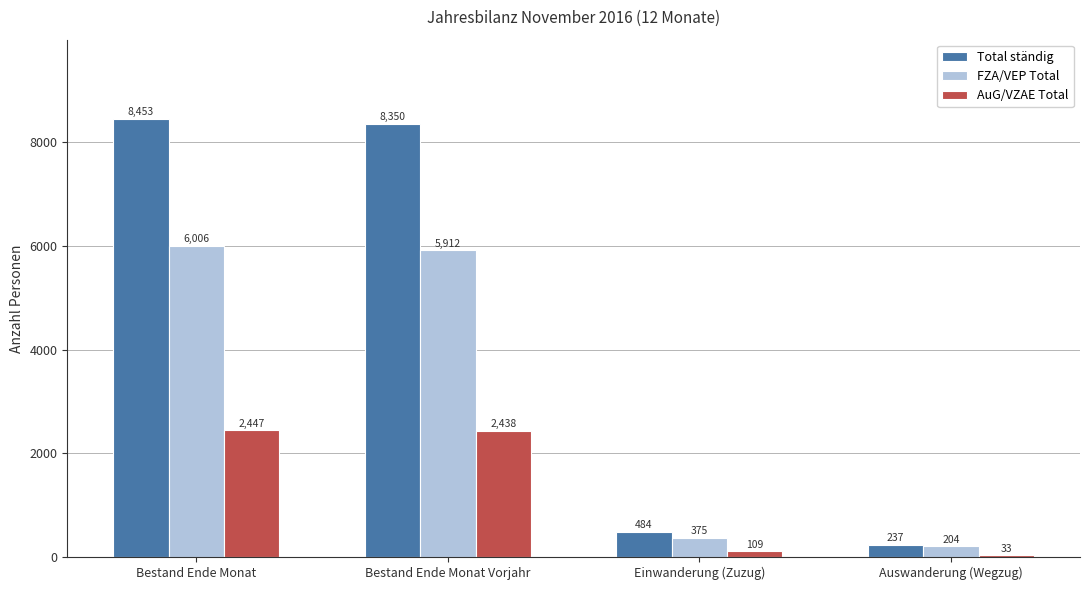

Is it true that Total ständig equals 4114 at Bestand Ende Monat?

False